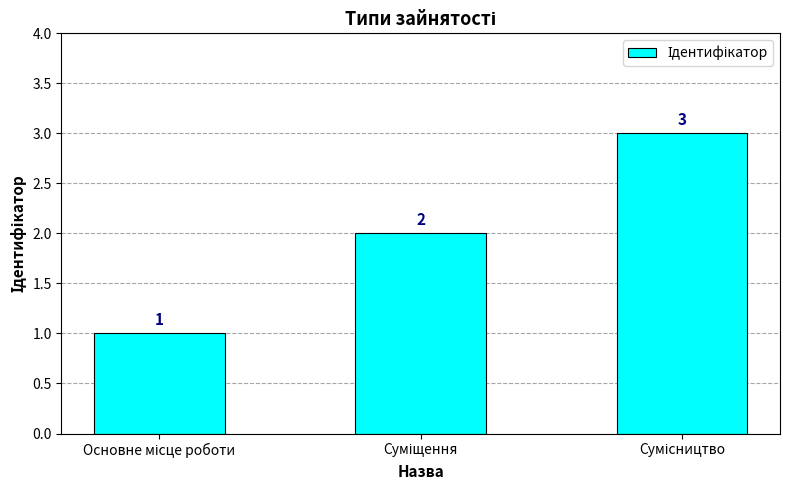

What is the value of the 1st bar from the left?

1